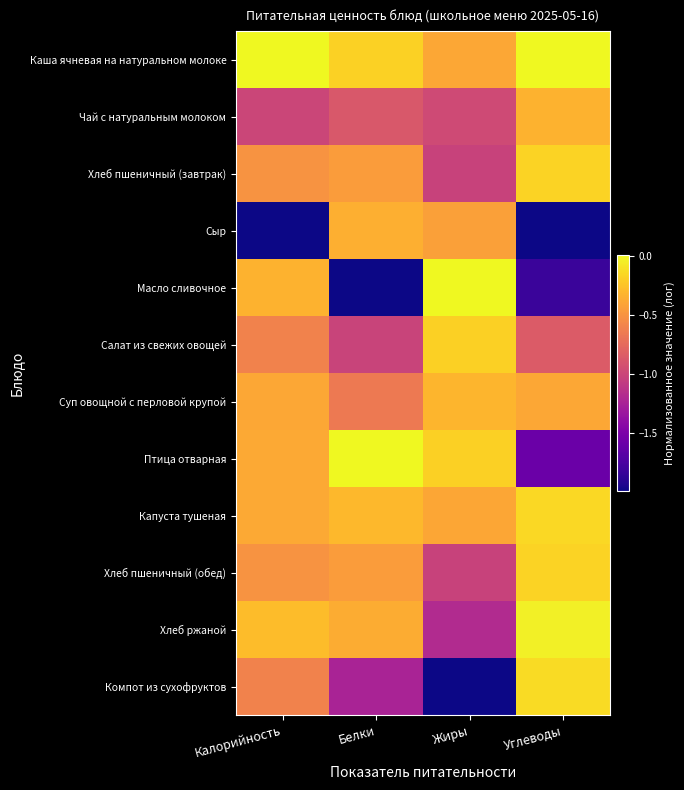

Reading left to right, extract all data points from this chart.

Каша ячневая на натуральном молоке: Калорийность=0.0	Белки=-0.2	Жиры=-0.4	Углеводы=0.0
Чай с натуральным молоком: Калорийность=-1.0	Белки=-0.9	Жиры=-1.0	Углеводы=-0.3
Хлеб пшеничный (завтрак): Калорийность=-0.5	Белки=-0.5	Жиры=-1.0	Углеводы=-0.2
Сыр: Калорийность=-2.0	Белки=-0.3	Жиры=-0.4	Углеводы=-2.0
Масло сливочное: Калорийность=-0.3	Белки=-2.0	Жиры=0.0	Углеводы=-1.8
Салат из свежих овощей: Калорийность=-0.6	Белки=-1.0	Жиры=-0.2	Углеводы=-0.9
Суп овощной с перловой крупой: Калорийность=-0.4	Белки=-0.7	Жиры=-0.3	Углеводы=-0.4
Птица отварная: Калорийность=-0.4	Белки=0.0	Жиры=-0.2	Углеводы=-1.6
Капуста тушеная: Калорийность=-0.4	Белки=-0.3	Жиры=-0.4	Углеводы=-0.2
Хлеб пшеничный (обед): Калорийность=-0.5	Белки=-0.5	Жиры=-1.0	Углеводы=-0.2
Хлеб ржаной: Калорийность=-0.3	Белки=-0.4	Жиры=-1.2	Углеводы=-0.0
Компот из сухофруктов: Калорийность=-0.6	Белки=-1.2	Жиры=-2.0	Углеводы=-0.1